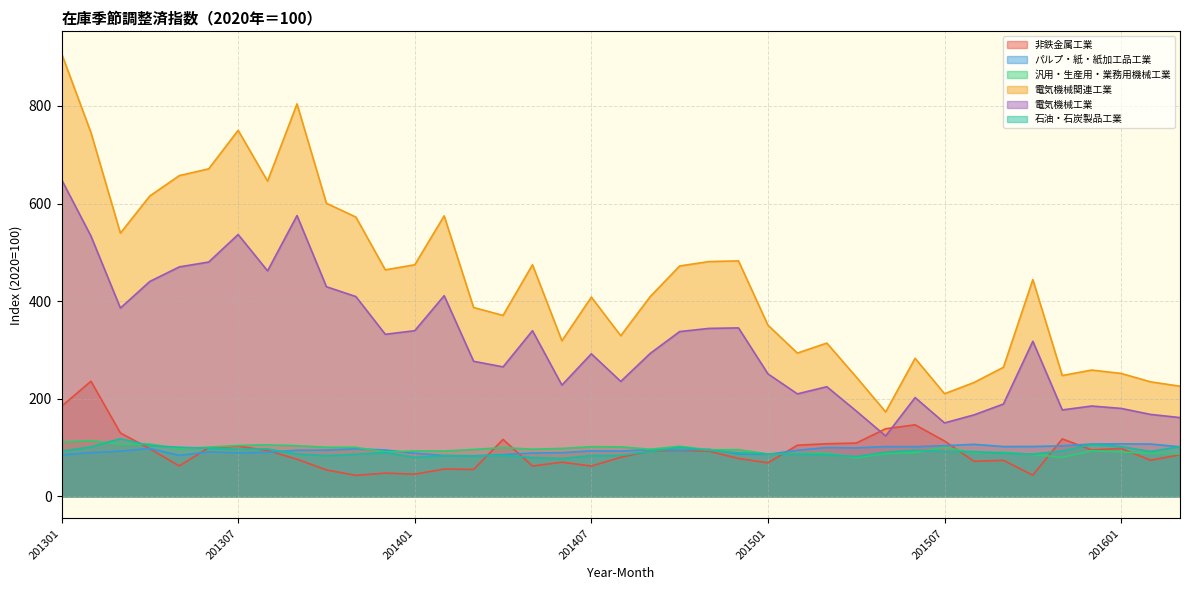

Which series has the largest range (max minus min)?

電気機械関連工業